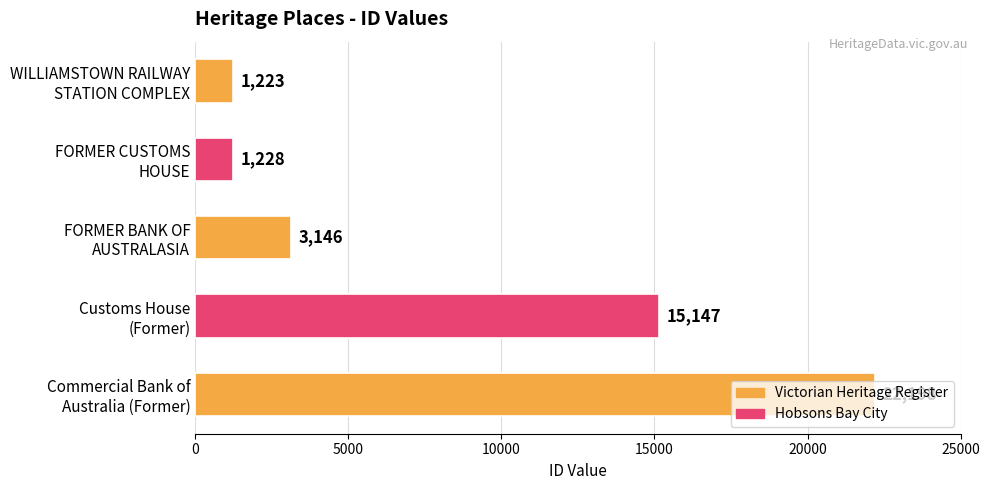

What is the value of the 2nd bar from the top?

1228